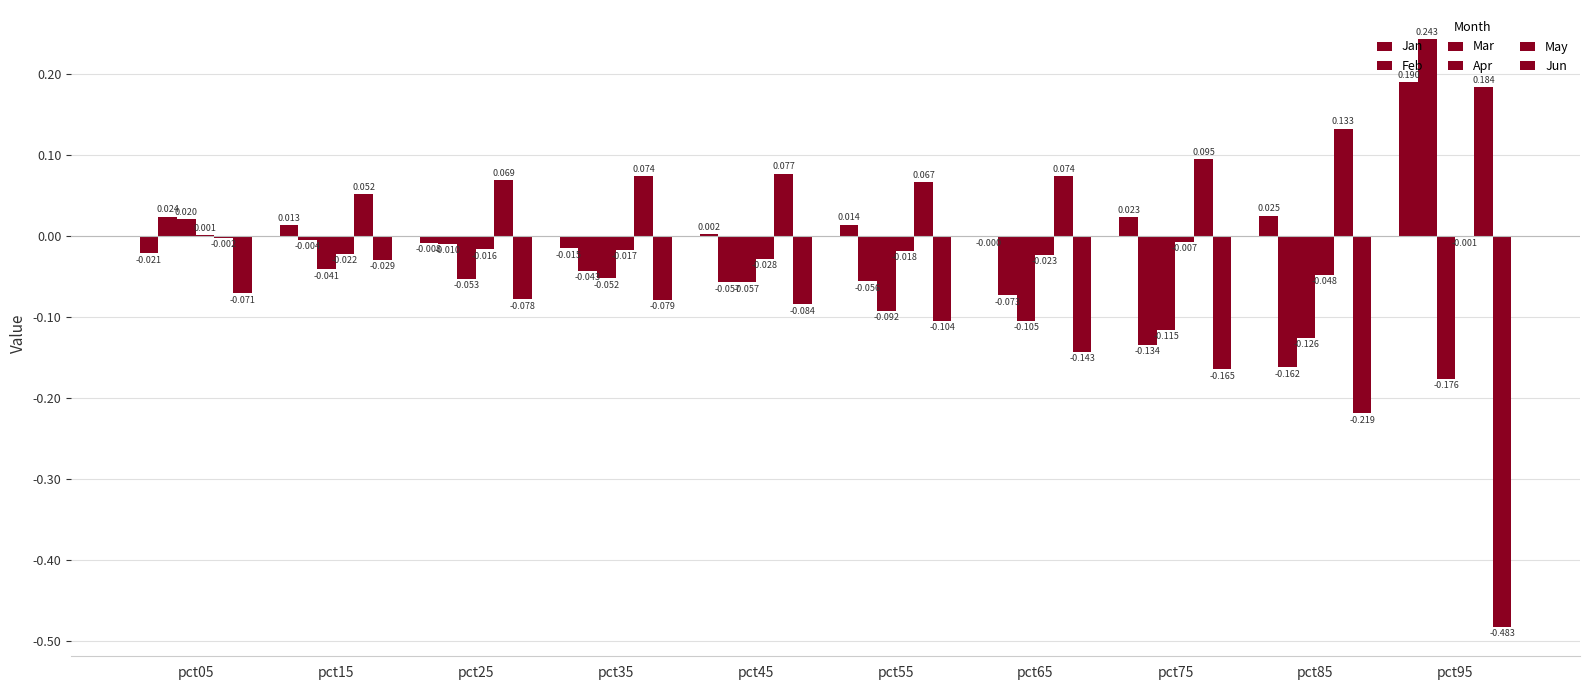

Reading right to left, extract all data points from this chart.

Jan: 0.2	0.0	0.0	-0.0	0.0	0.0	-0.0	-0.0	0.0	-0.0
Feb: 0.2	-0.2	-0.1	-0.1	-0.1	-0.1	-0.0	-0.0	-0.0	0.0
Mar: -0.2	-0.1	-0.1	-0.1	-0.1	-0.1	-0.1	-0.1	-0.0	0.0
Apr: -0.0	-0.0	-0.0	-0.0	-0.0	-0.0	-0.0	-0.0	-0.0	0.0
May: 0.2	0.1	0.1	0.1	0.1	0.1	0.1	0.1	0.1	-0.0
Jun: -0.5	-0.2	-0.2	-0.1	-0.1	-0.1	-0.1	-0.1	-0.0	-0.1